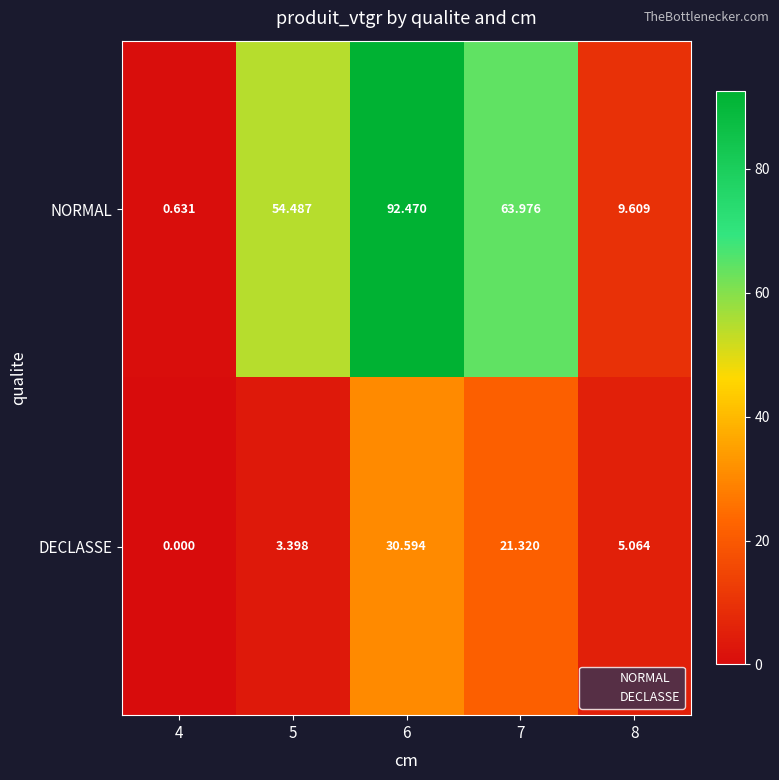

Is the value of DECLASSE at 8 greater than the value of NORMAL at 7?

No